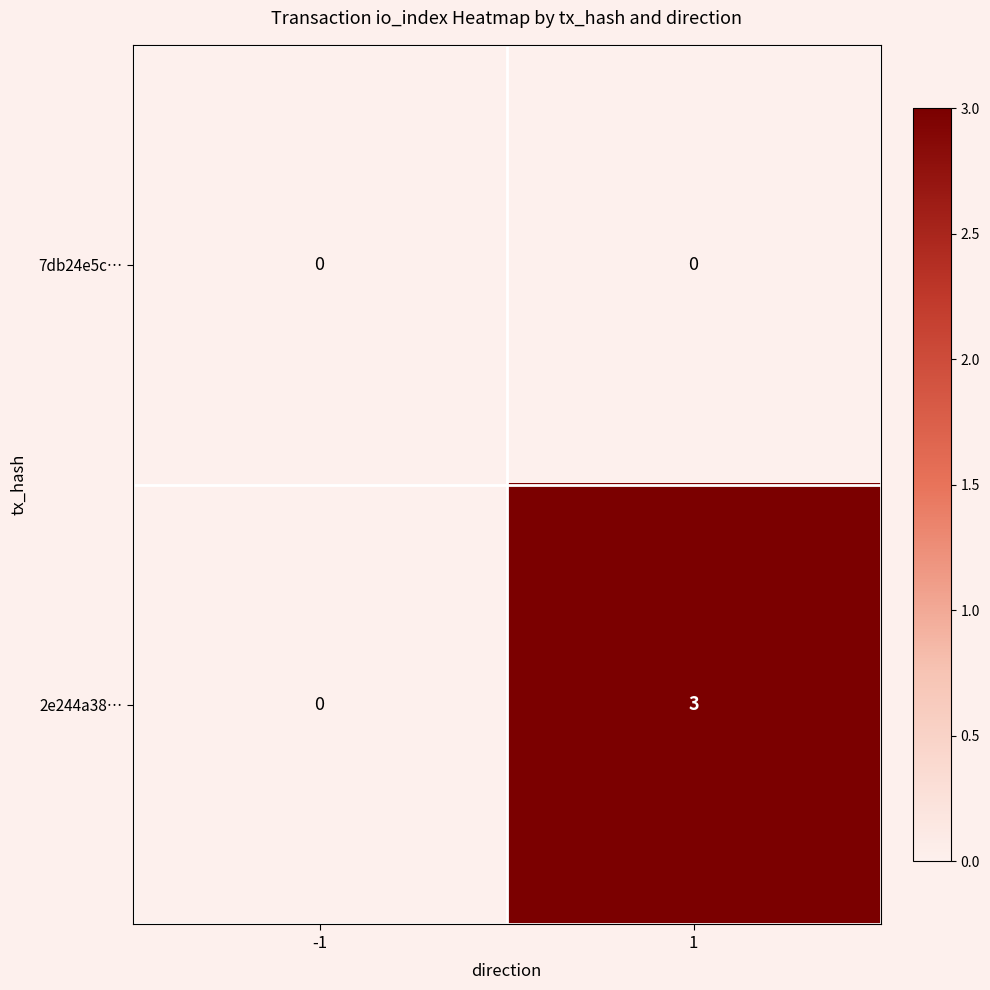

What is the maximum value shown in the chart?

3